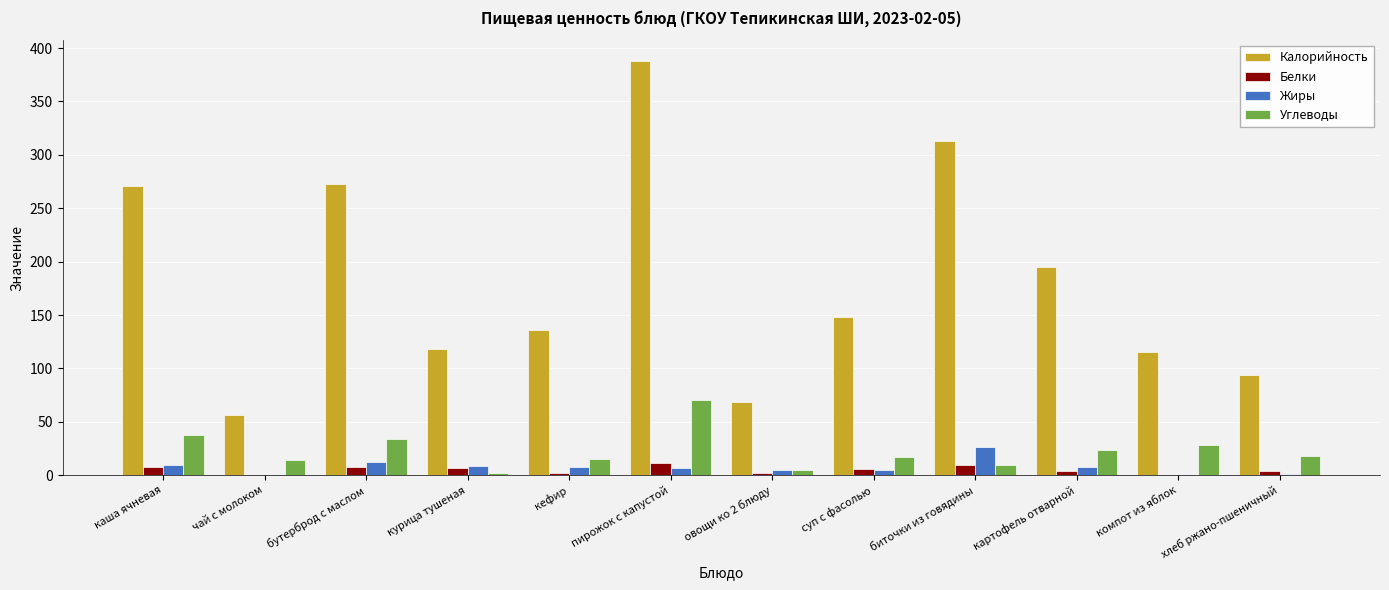

Between биточки из говядины and картофель отварной, which series saw the biggest shift?

Калорийность